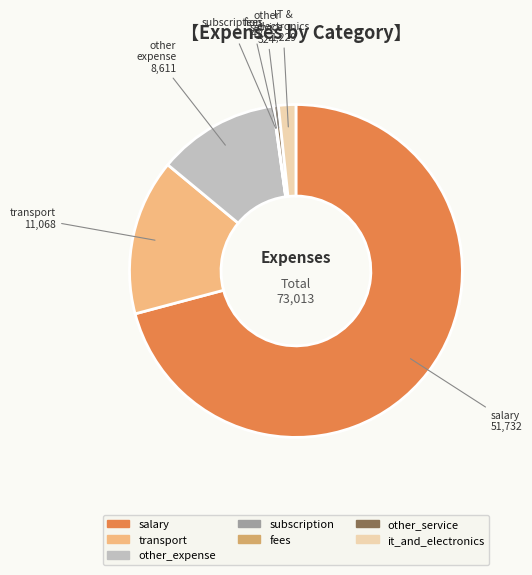

Is salary the majority of the pie?

Yes